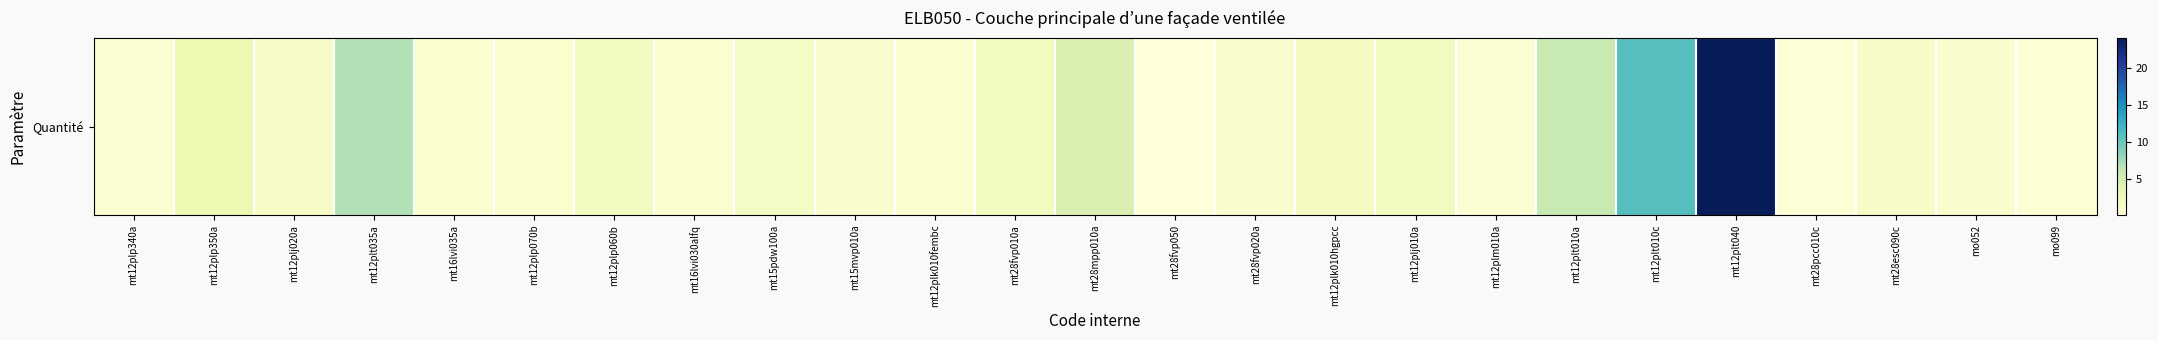

List the labels in order of value, largest first.

mt12plt040, mt12plt010c, mt12plt035a, mt12plt010a, mt28mpp010a, mt12plp350a, mt12plp060b, mt28fvp010a, mt12plj010a, mt12plk010hgpcc, mt15pdw100a, mt12plj020a, mt28esc090c, mt15mvp010a, mt28fvp020a, mo052, mt16lvi035a, mt12plp070b, mt16lvi030alfq, mt12plk010fembc, mt12plp340a, mt12plm010a, mo099, mt28pcc010c, mt28fvp050